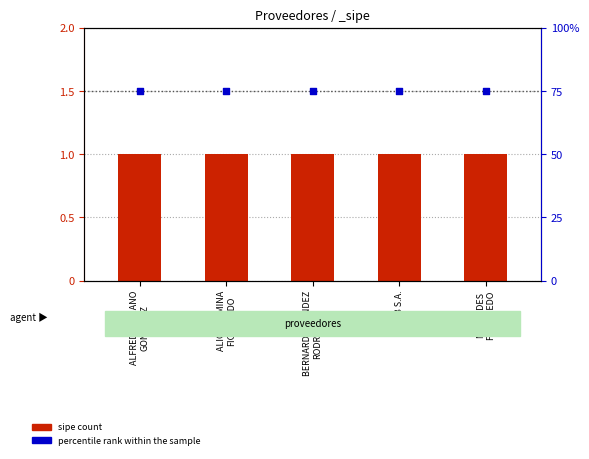

Is the value of percentile rank within the sample at BERNARDO MENDEZ
RODRIGUEZ greater than the value of sipe count at ALFREDO ANIANO
GONZALEZ?

Yes